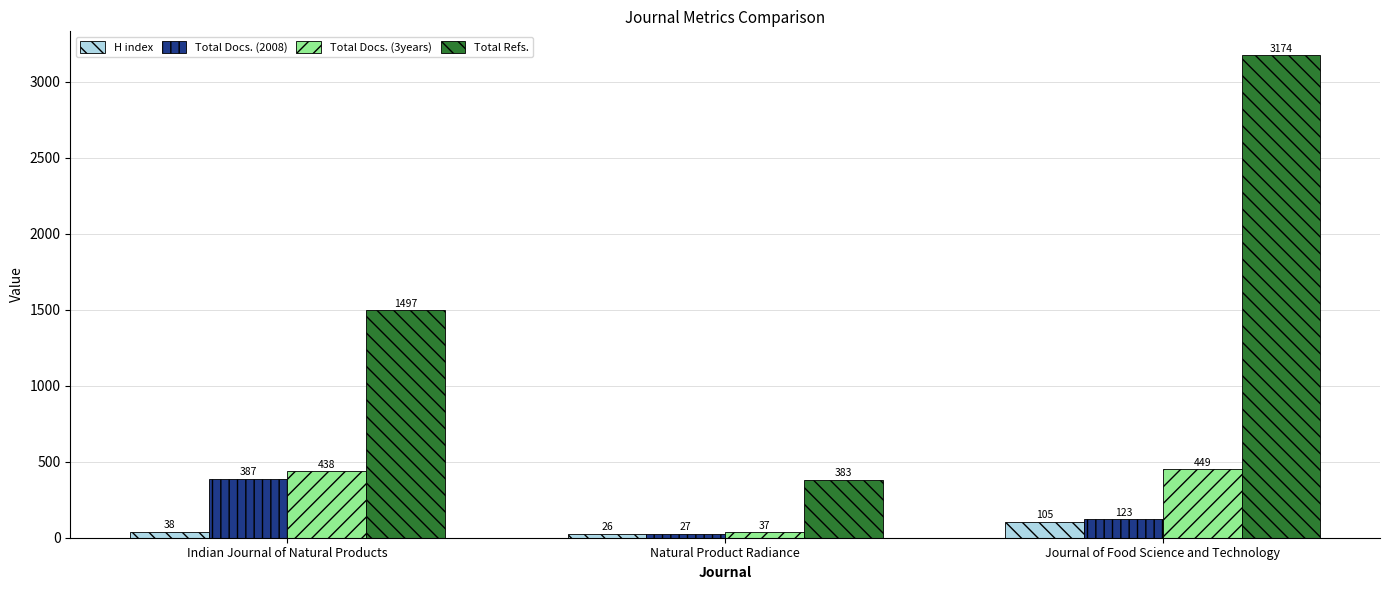

What is the difference between the maximum and minimum values in the Total Docs. (3years) series?

412